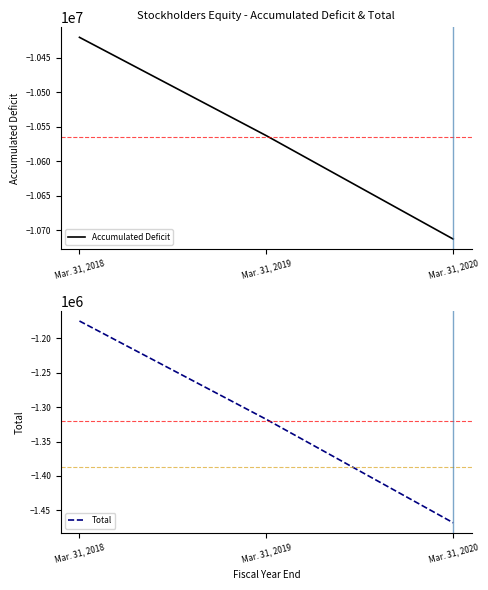

Is it true that Accumulated Deficit equals -10420274 at Mar. 31, 2018?

True